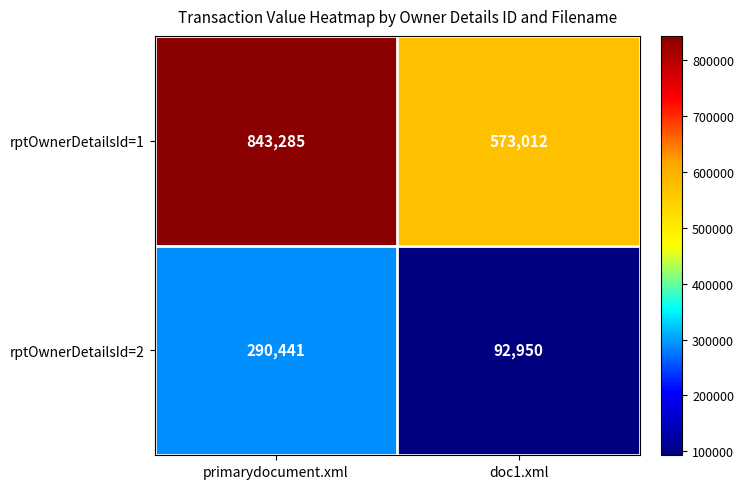

What is the sum of the rptOwnerDetailsId=1 values at doc1.xml and primarydocument.xml?

1416297